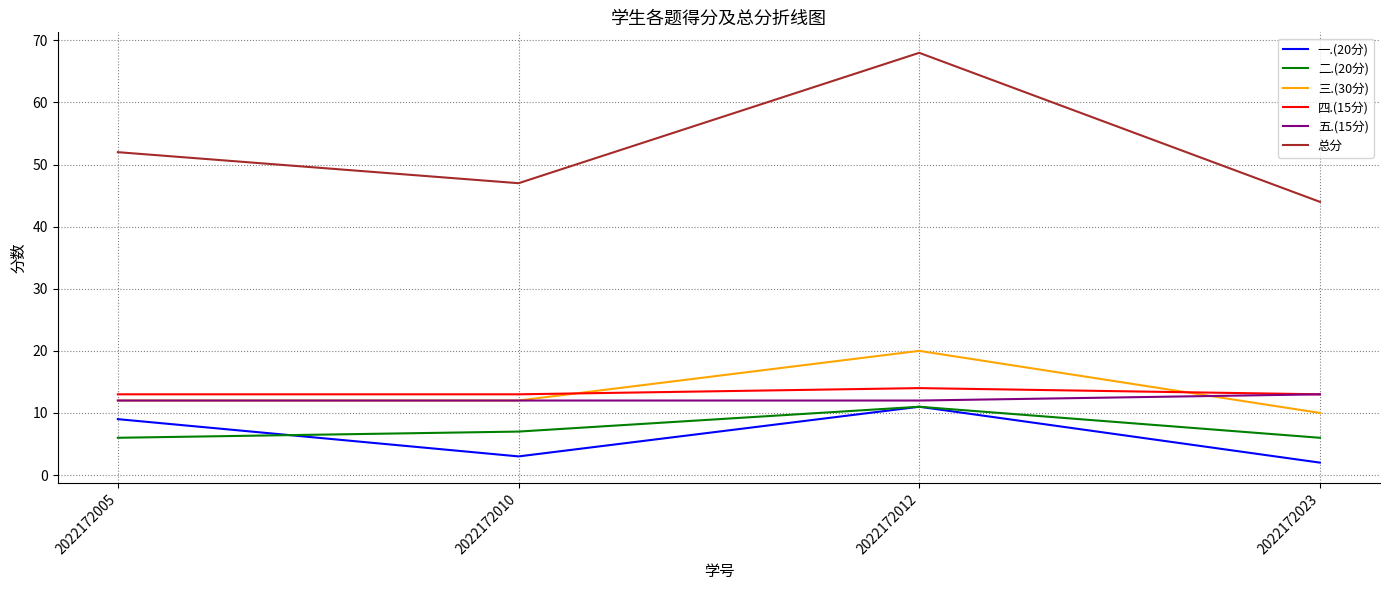

What is the average value of the 总分 series?

53